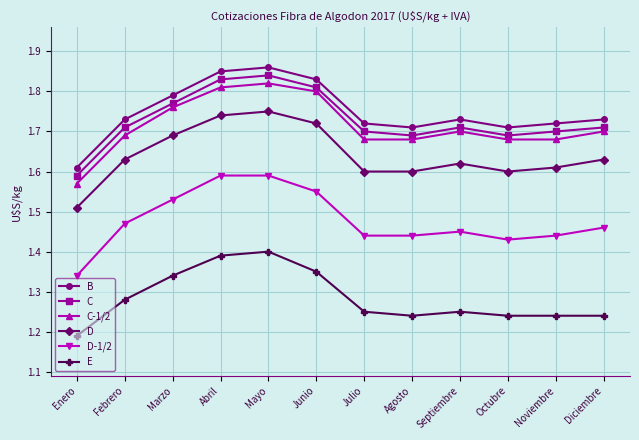

True or false: D and B intersect in this chart.

False